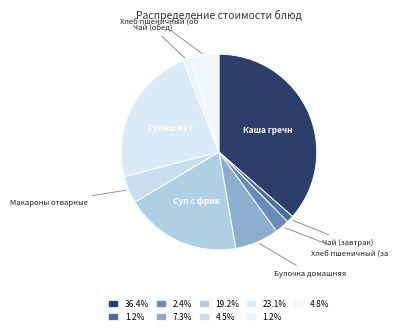

Which category has the biggest portion of the pie?

Каша гречневая/тефтели